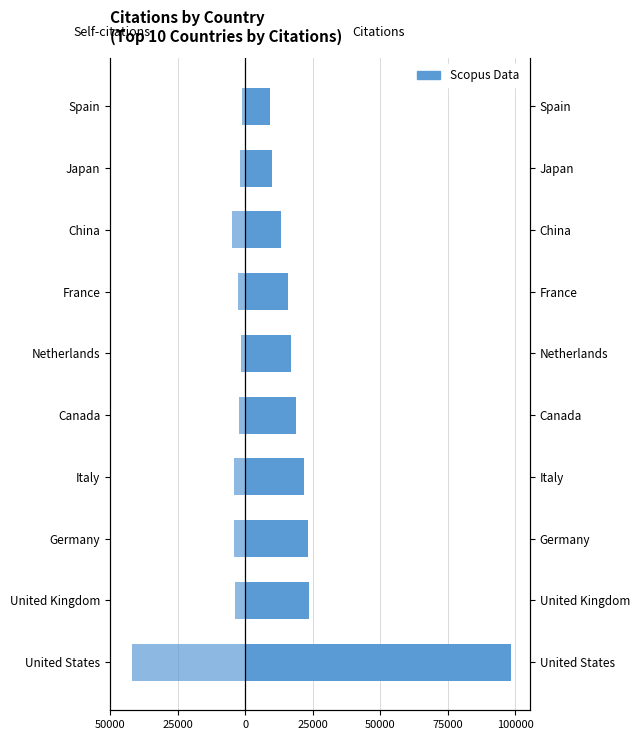

Is the value of Citations at Netherlands greater than the value of Self-citations at Spain?

Yes